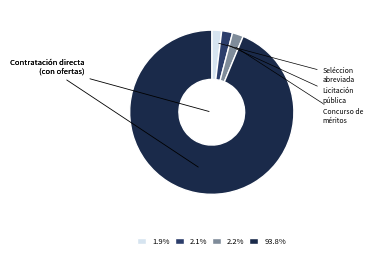

Is there a majority slice in this chart?

Yes